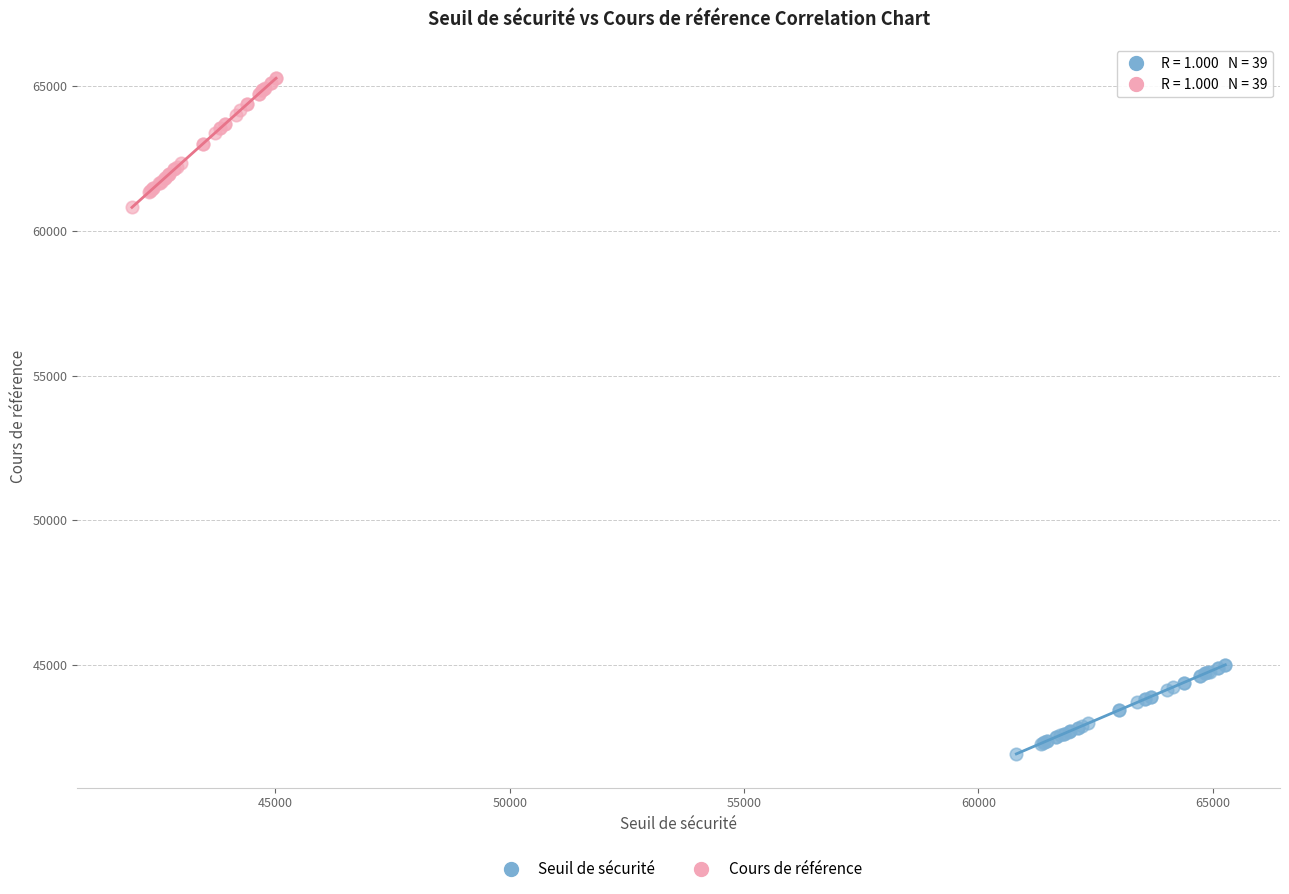

What are all the series names shown in the legend?

Seuil de sécurité, Cours de référence